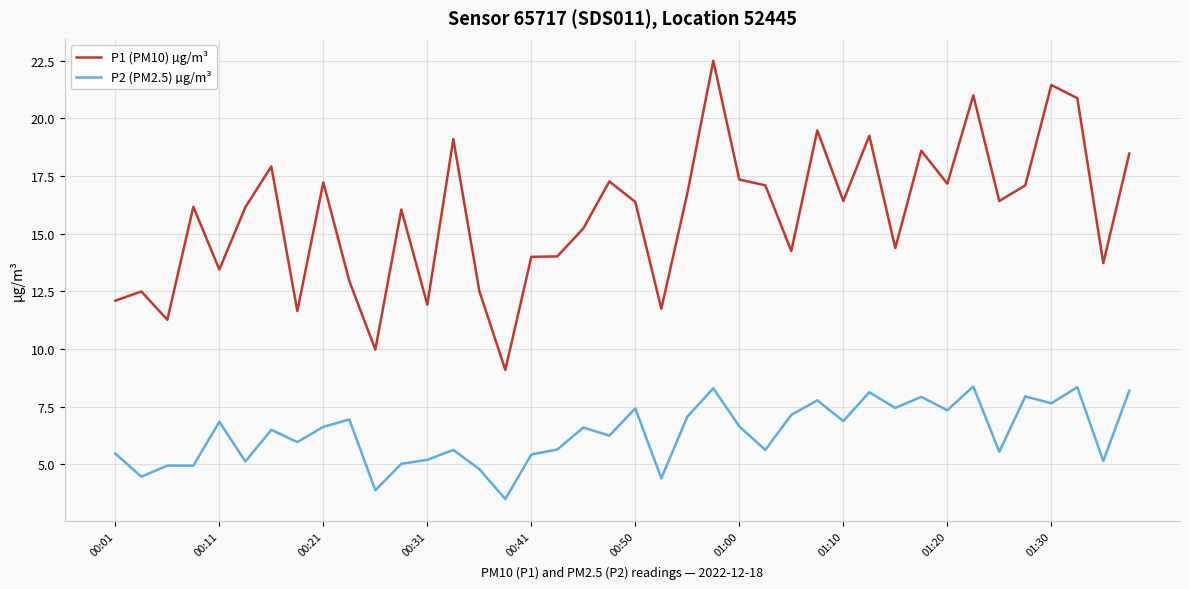

Which series has the widest spread of values?

P1 (PM10) µg/m³